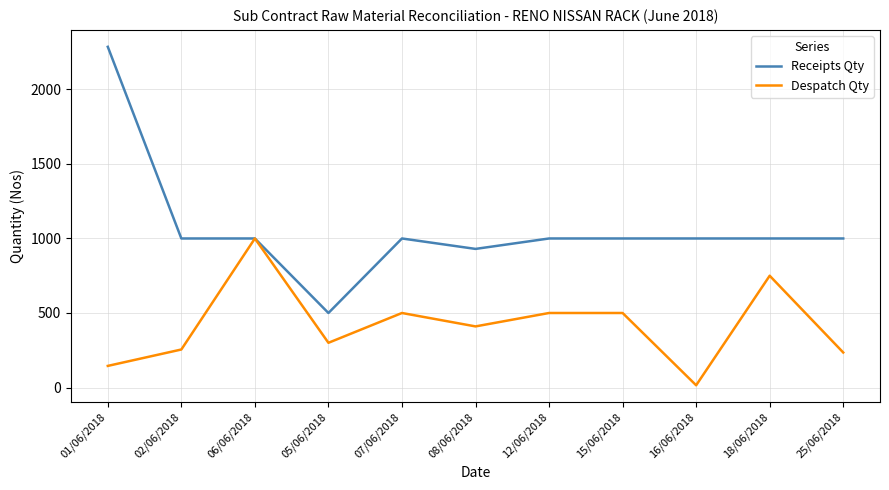

What are all the series names shown in the legend?

Receipts Qty, Despatch Qty